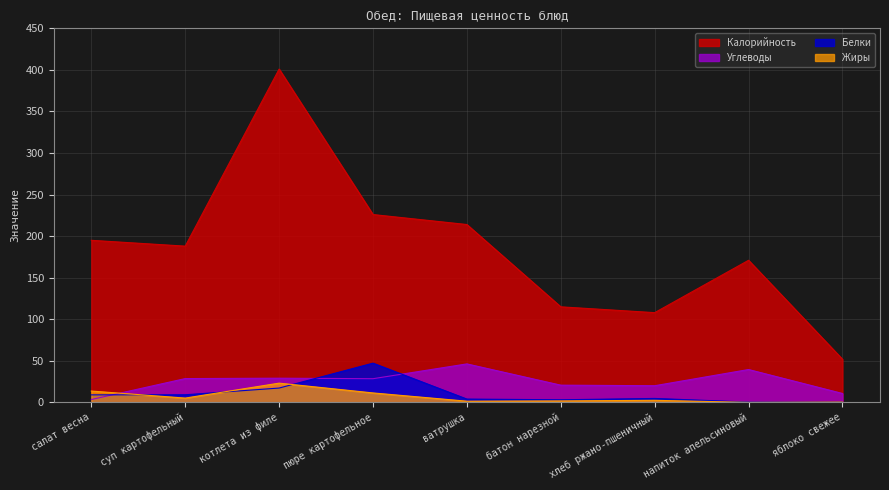

At which label is Белки closest to 23?

котлета из филе